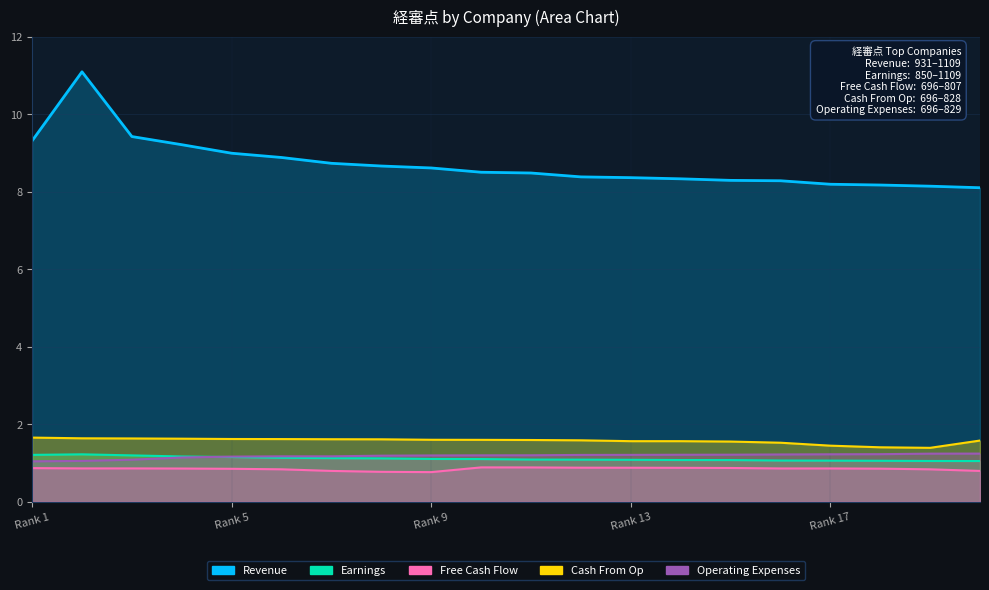

True or false: Revenue has more than 1 interior local peaks.

False